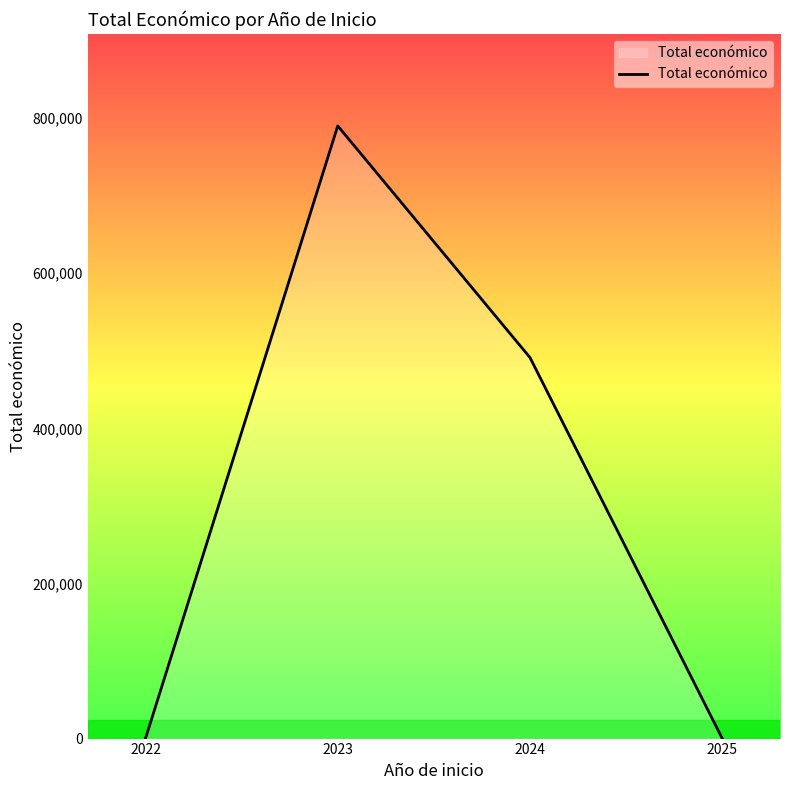

How many distinct data groups are displayed?

1